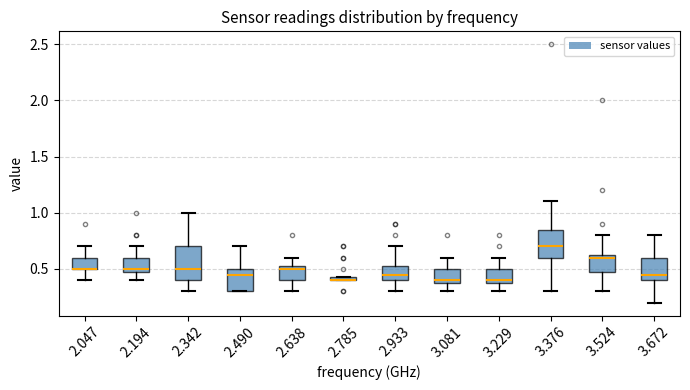

Where is the lower edge of the box at x = 3.524 on the y-axis? The values are not printed on the chart, so give them approximately, as read against the axis.

0.50